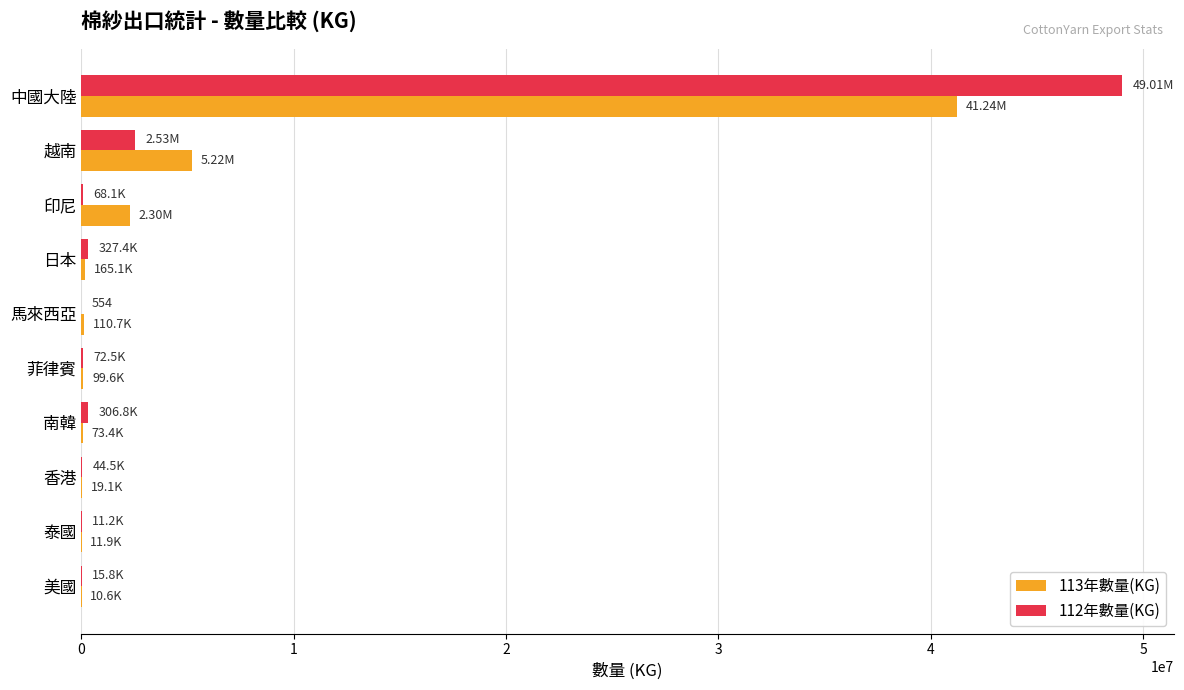

At which category does the chart reach its peak across all series?

中國大陸